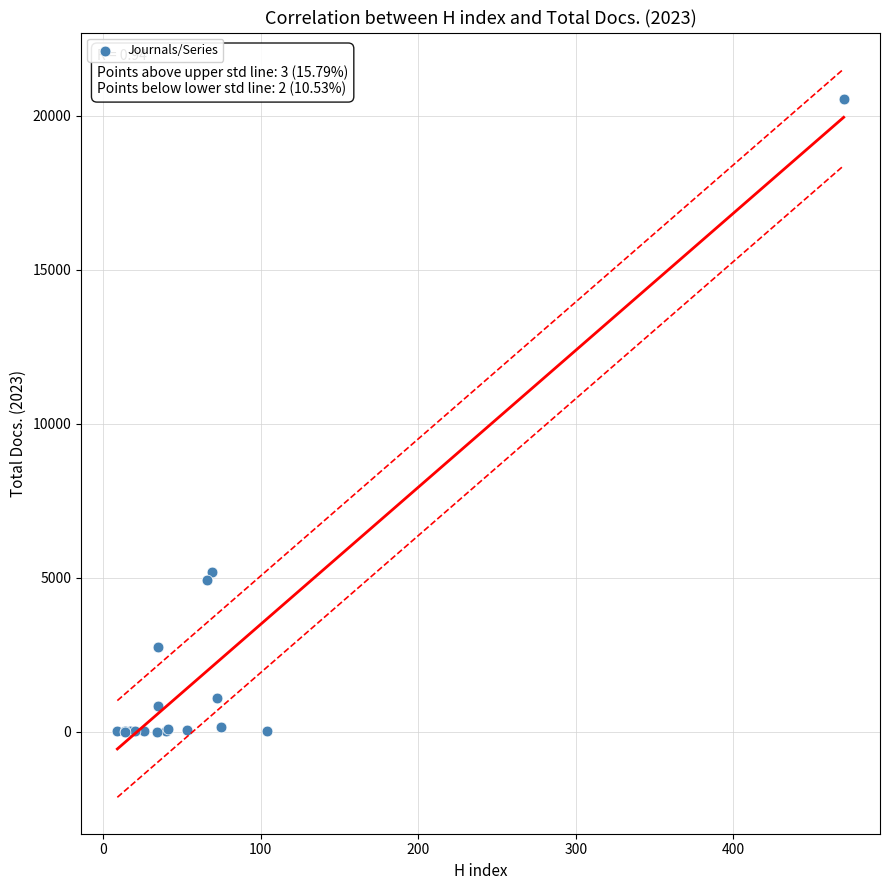

What Y value in the scatter plot is closest to 10267?

5192